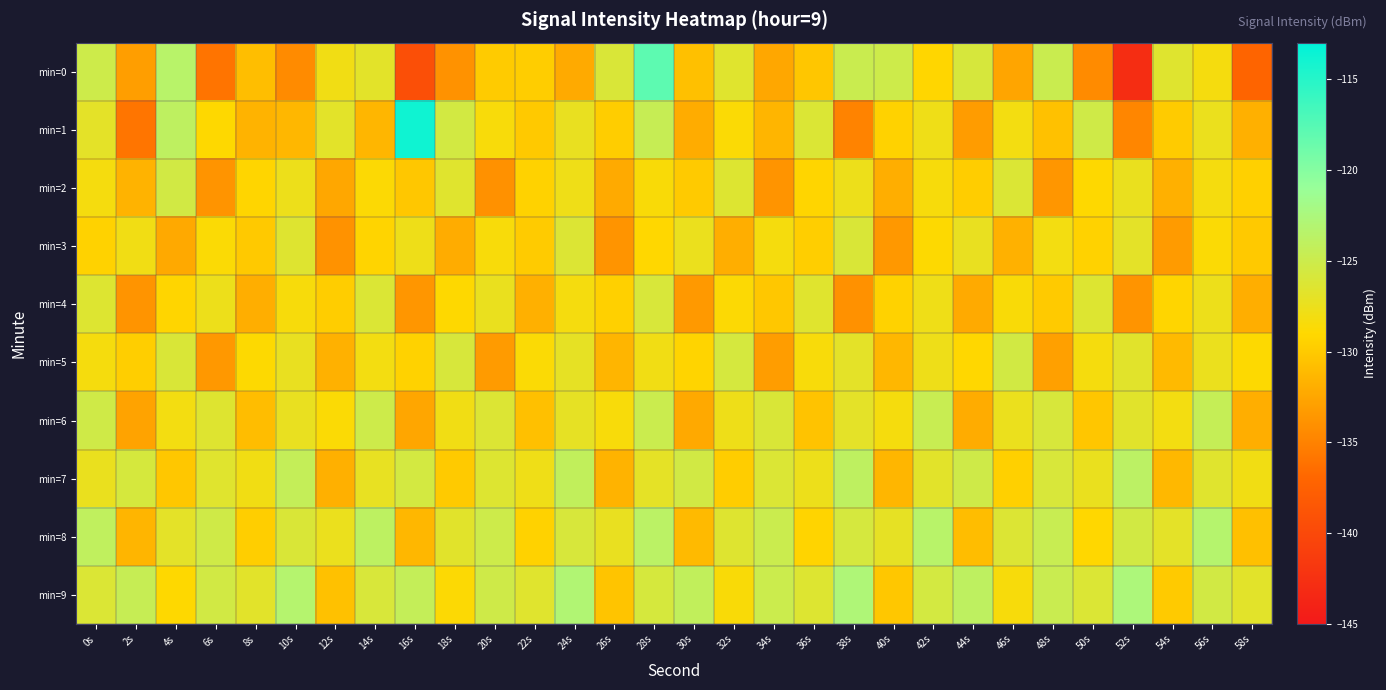

At 46s, list the series in order from largest to smallest.

min=5, min=2, min=8, min=6, min=1, min=9, min=4, min=7, min=3, min=0